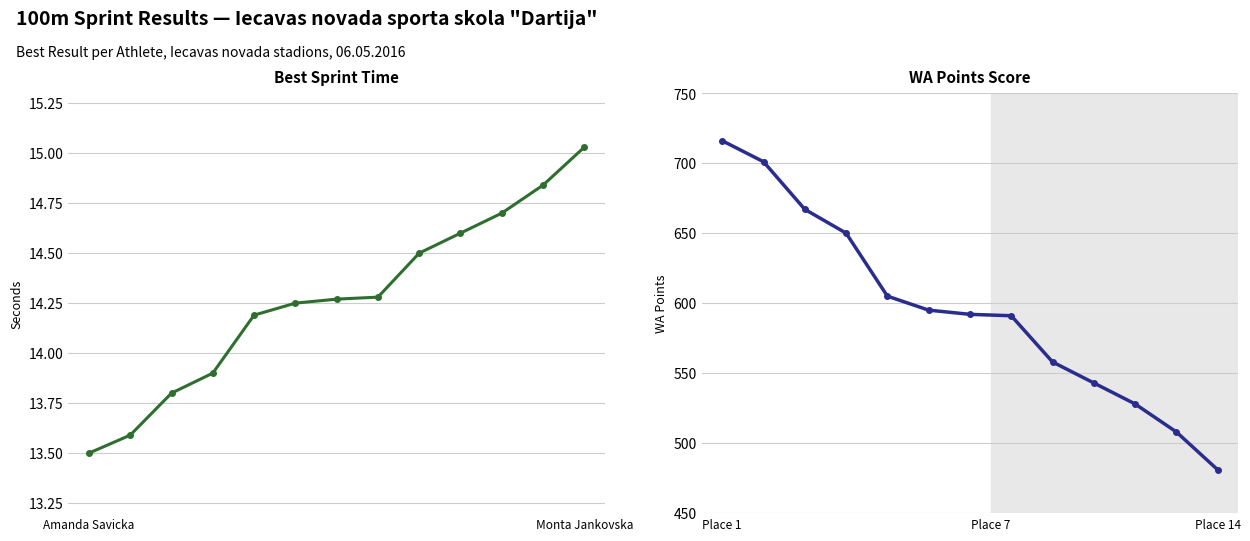

The Result (best) series shows 14.7 at 10. True or false?

True